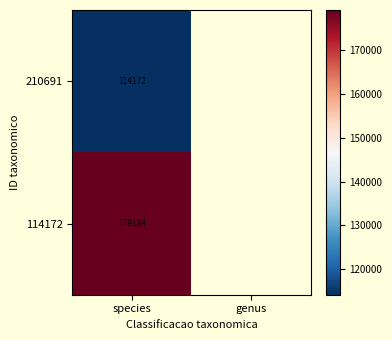

At species, list the series in order from largest to smallest.

114172, 210691